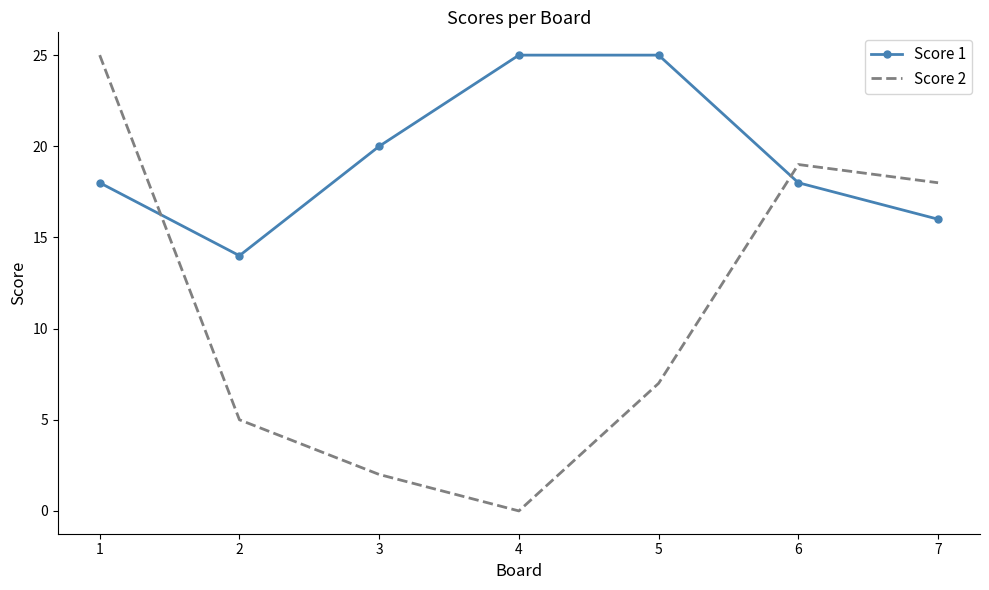

Is the value of Score 1 at 2 greater than the value of Score 2 at 6?

No